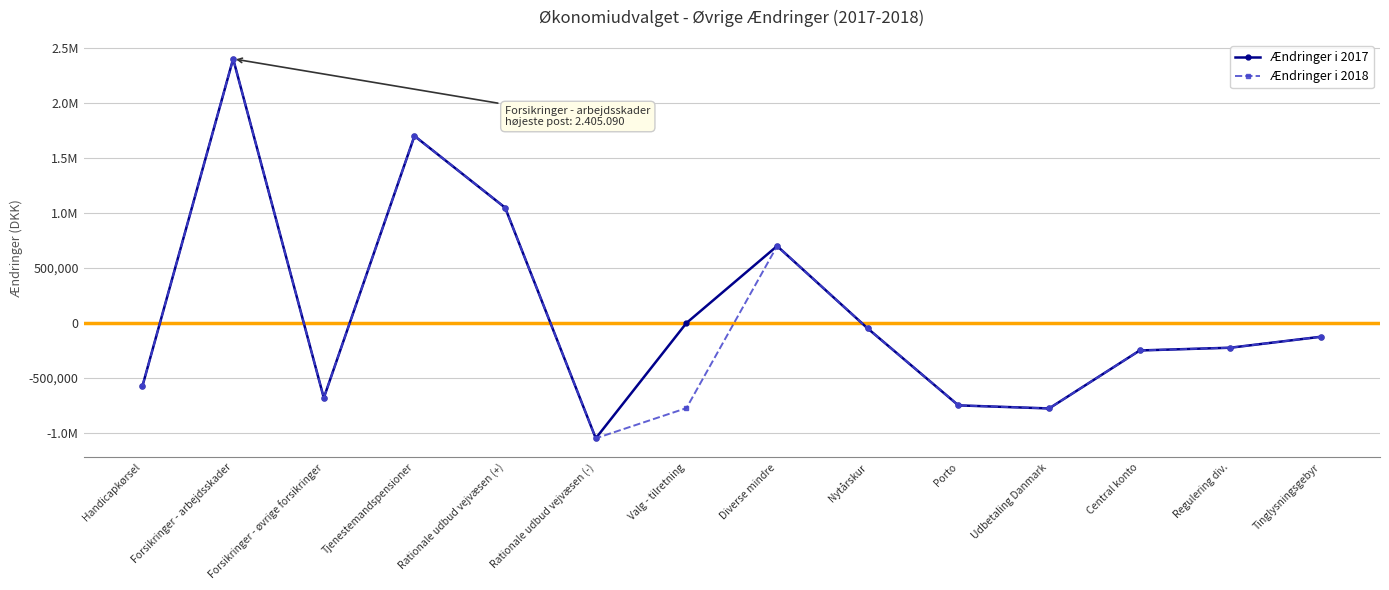

Does the chart have visible grid lines?

Yes